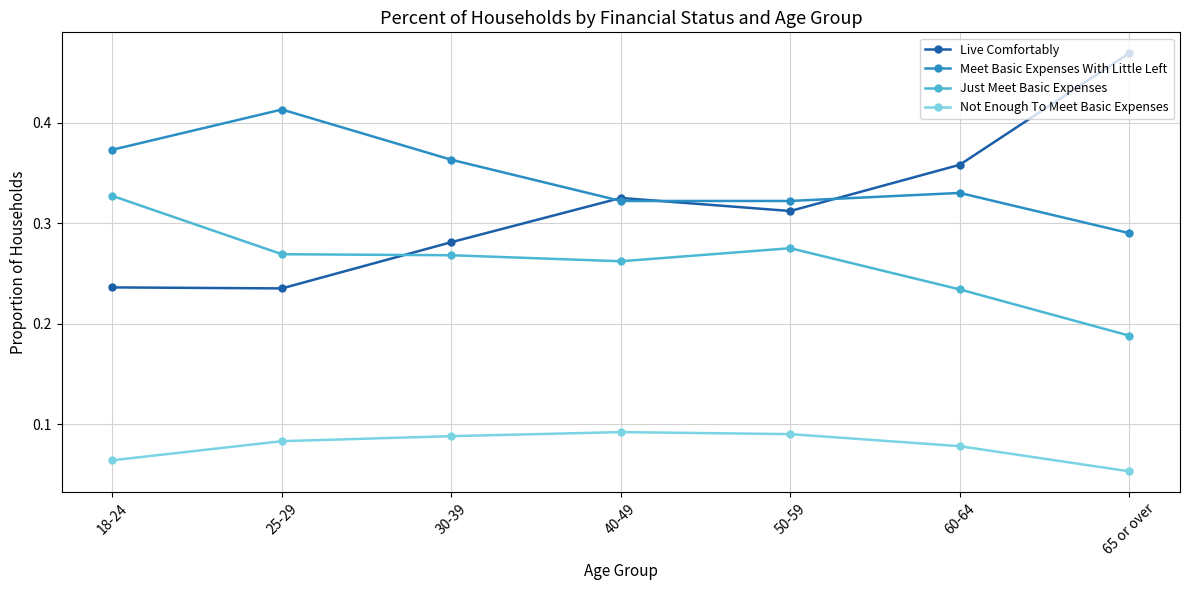

True or false: Live Comfortably has more than 2 points higher than both neighbors.

False